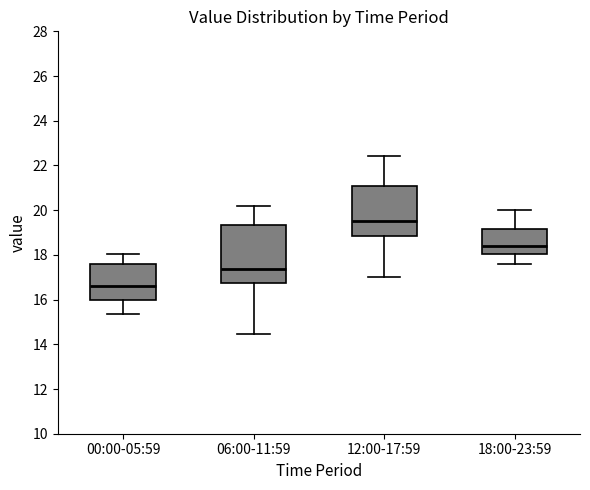

Which box has the lowest median line?

00:00-05:59